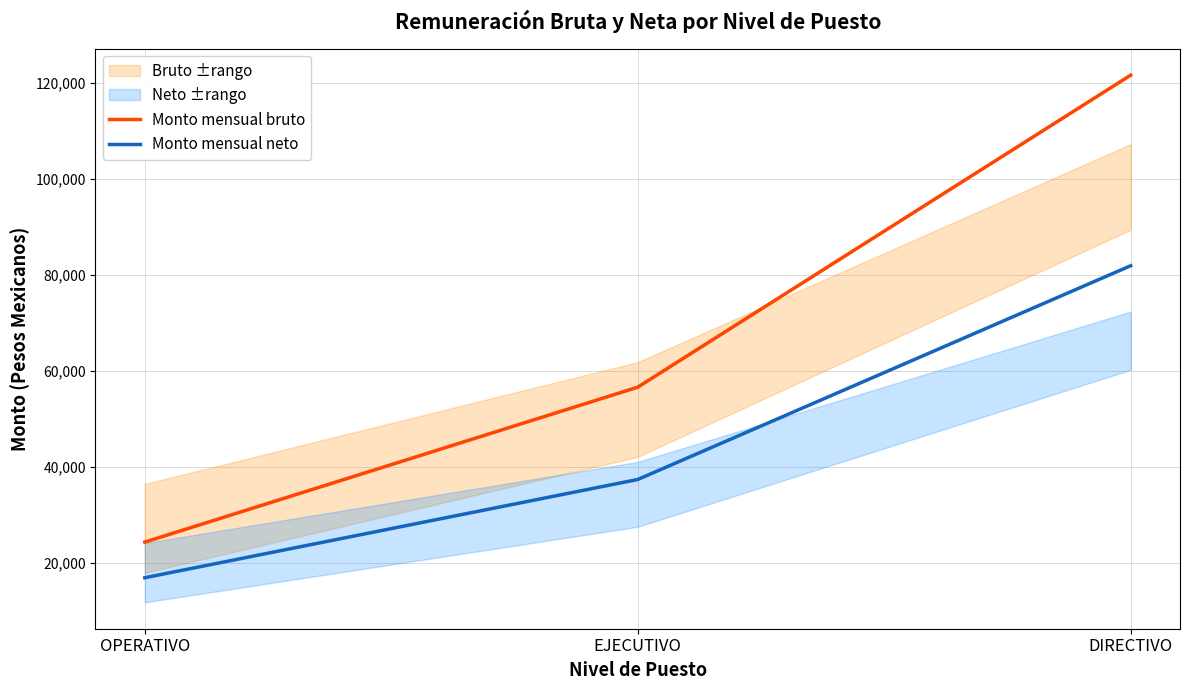

Rank the categories by Monto mensual neto value from highest to lowest.

DIRECTIVO, EJECUTIVO, OPERATIVO